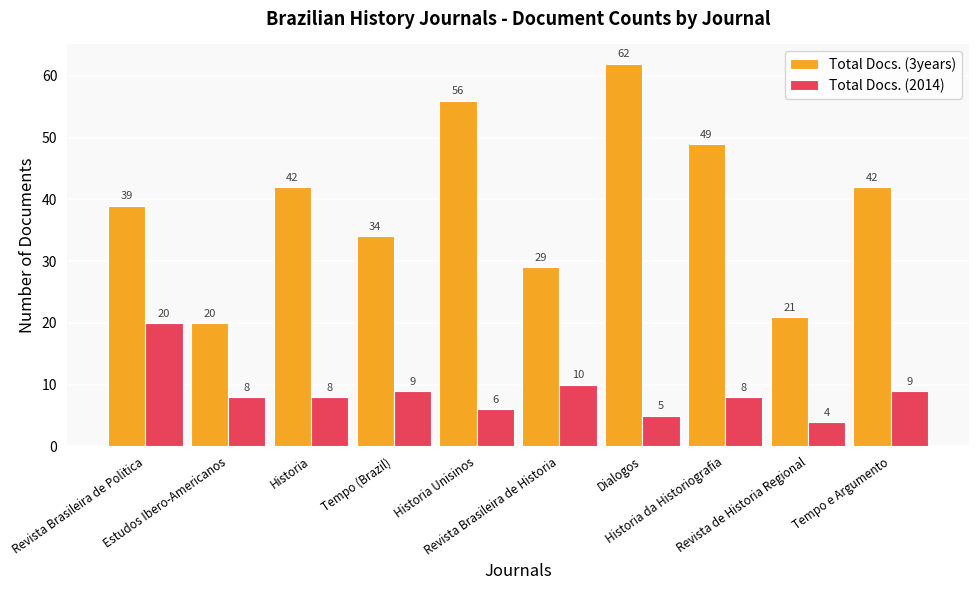

What is the difference between the maximum and minimum values in the Total Docs. (3years) series?

42